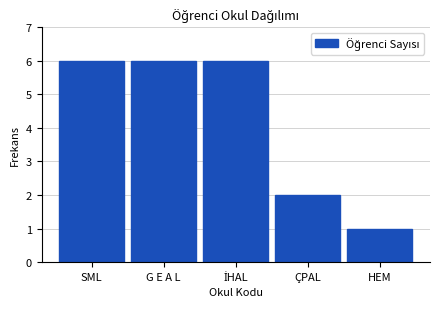

Reading right to left, list all the values displayed in this chart.

1	2	6	6	6